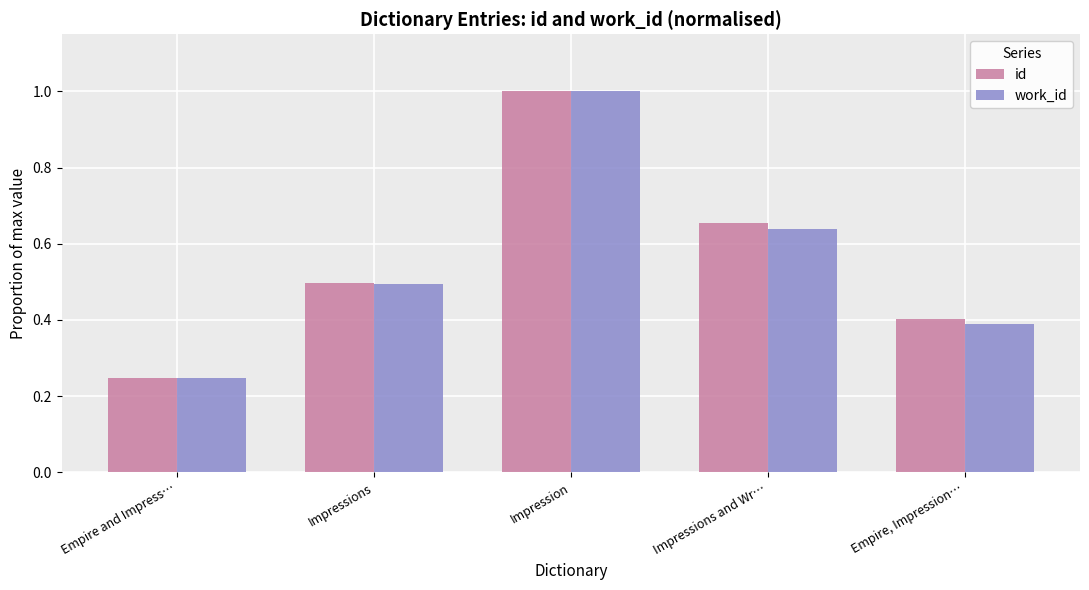

What value does the id series have at Empire, Impression…?

0.4